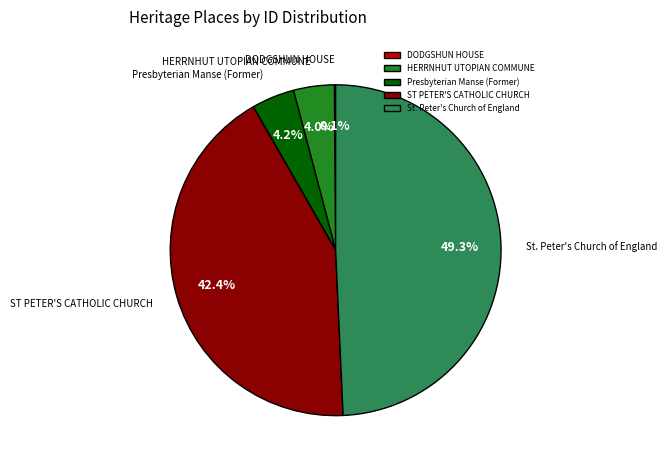

Between Presbyterian Manse (Former) and ST PETER'S CATHOLIC CHURCH, which is larger?

ST PETER'S CATHOLIC CHURCH